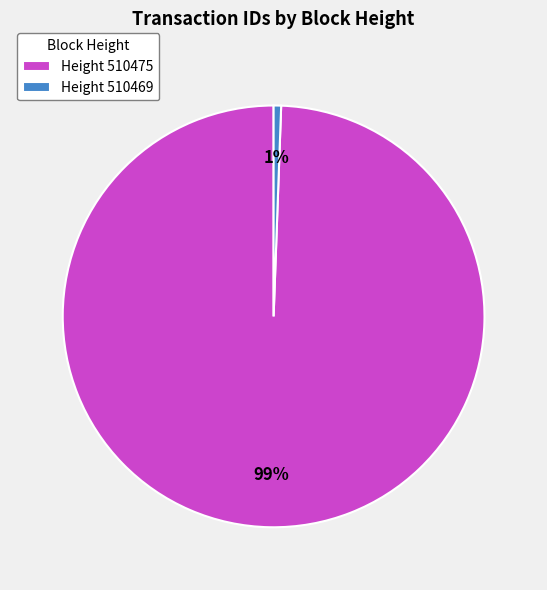

To the nearest percent, what is the average slice percentage?

50%